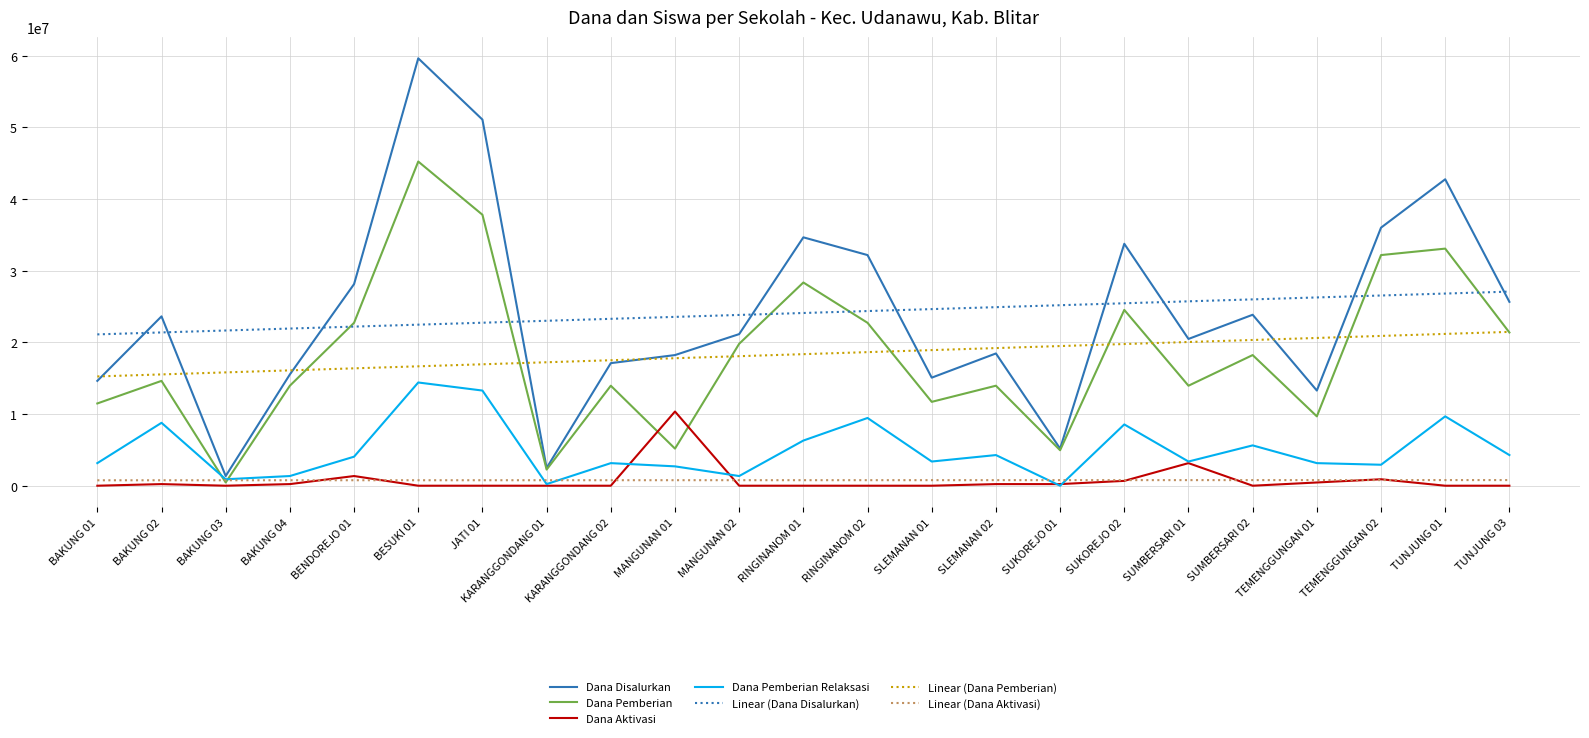

What is the difference between the highest and lowest values at BAKUNG 02?

23400000.0